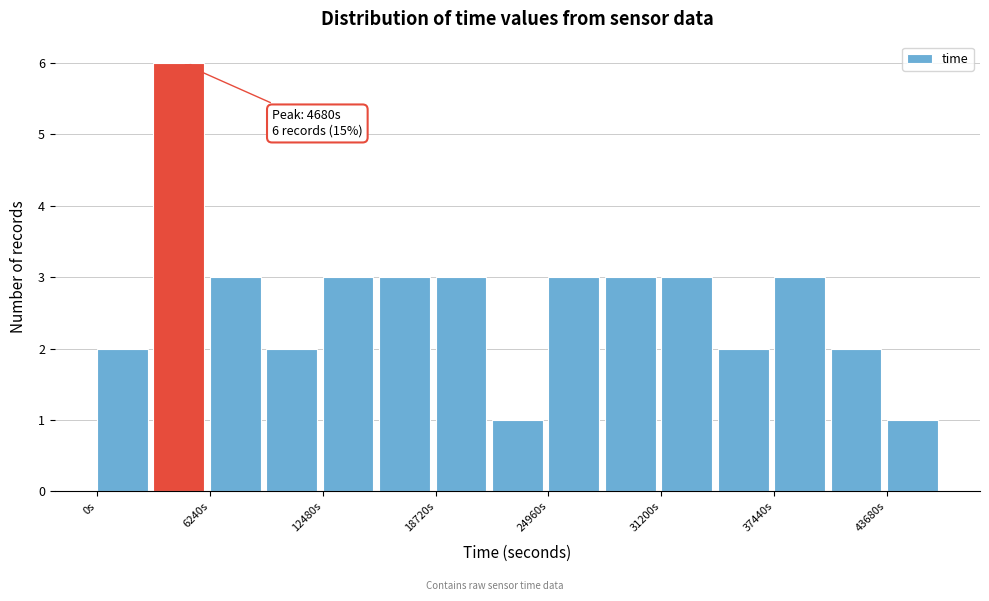

Around what value on the x-axis is the tallest bar? Give the approximate position of its centre, as read against the axis.

5000